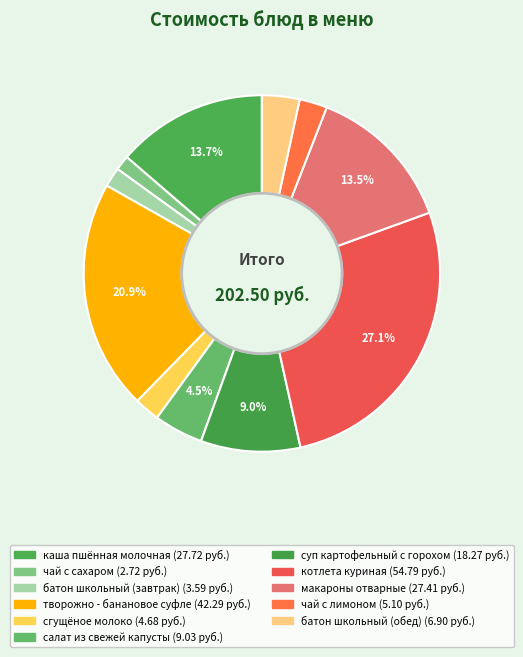

Is батон школьный (обед) the majority of the pie?

No